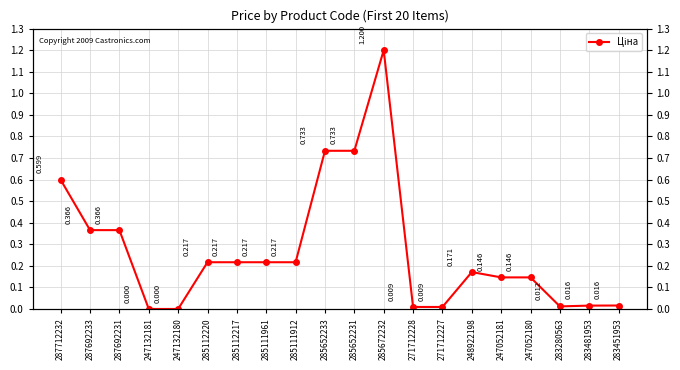

Count the number of values greater than 0.

18